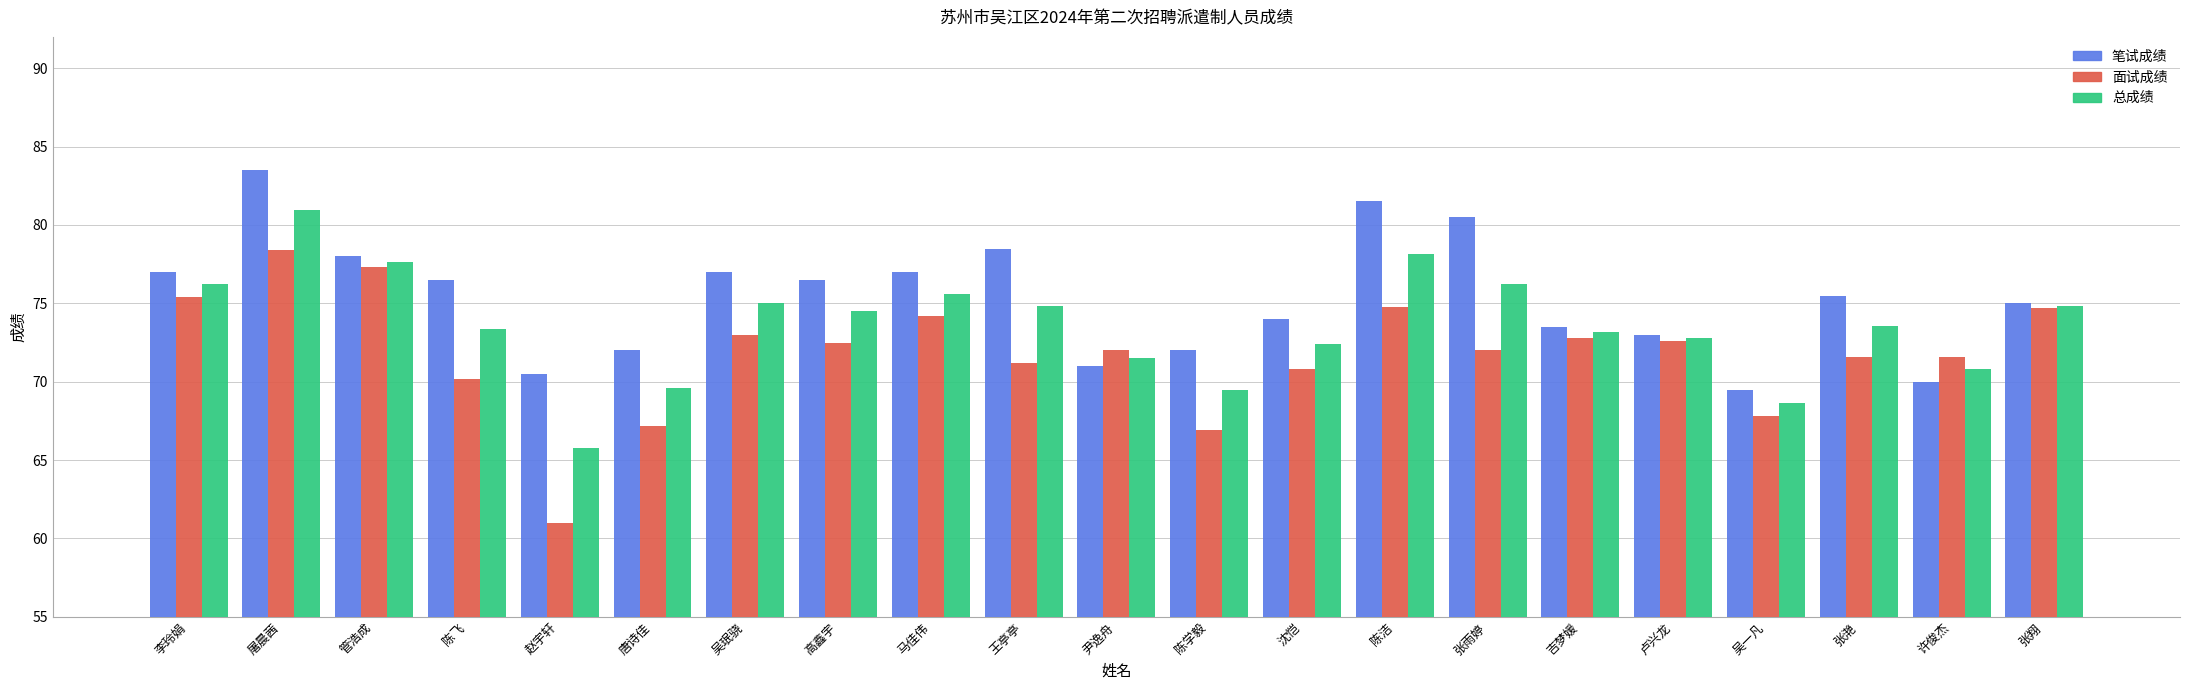

Read the 面试成绩 value at 吴一凡.

67.8